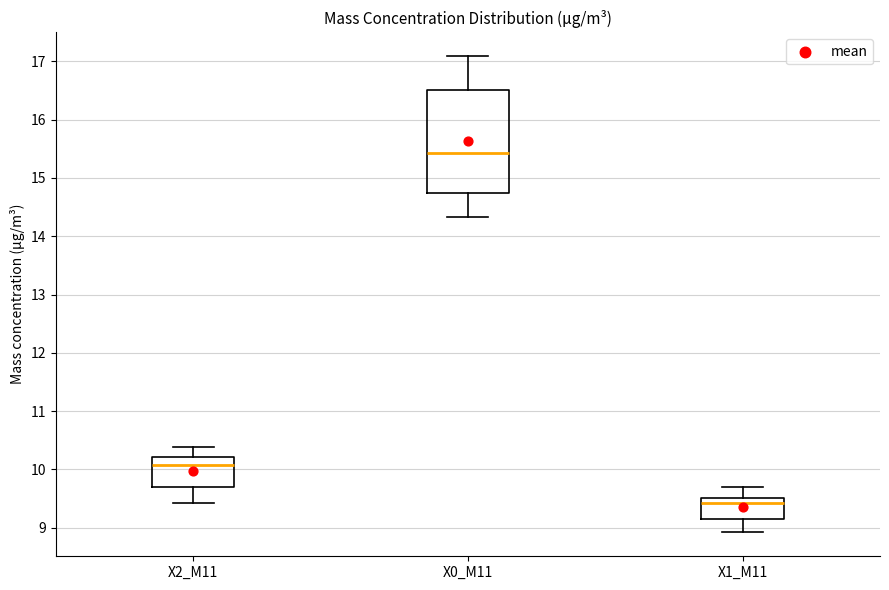

Which box is the tallest, from its lower edge to its upper edge?

X0_M11